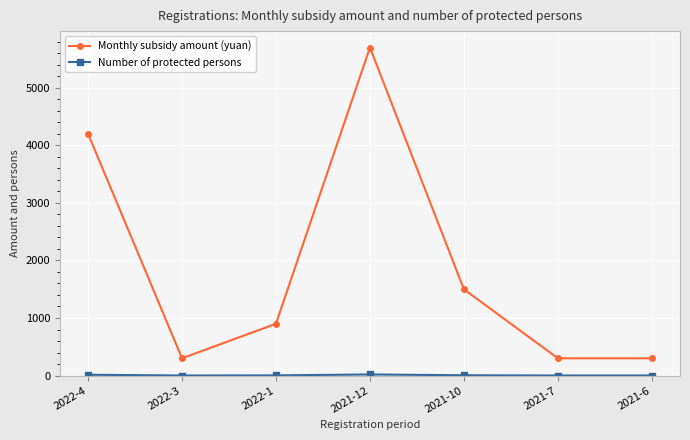

Count the number of data series in this chart.

2